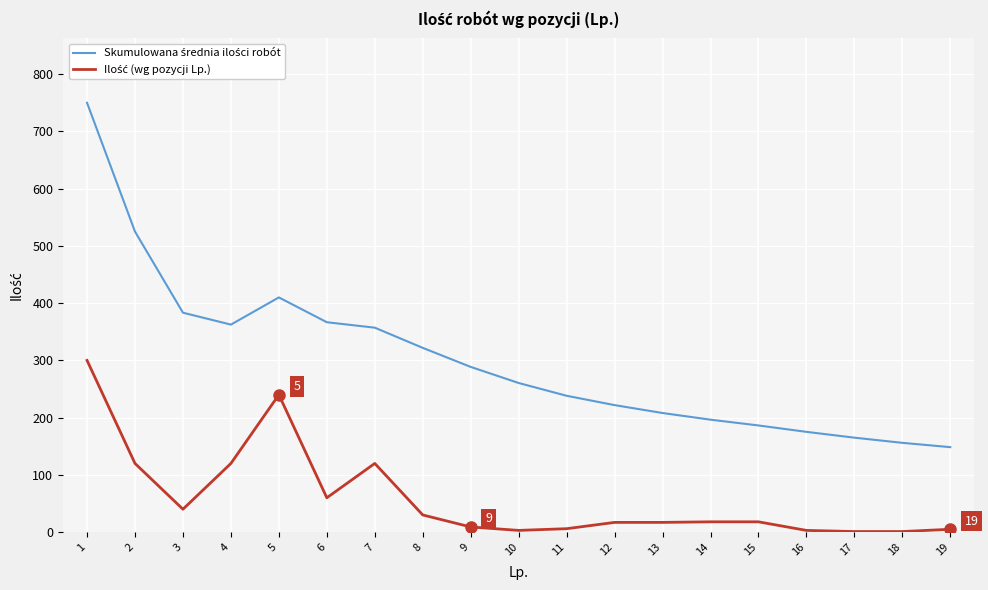

Count the number of categories in the chart.

19